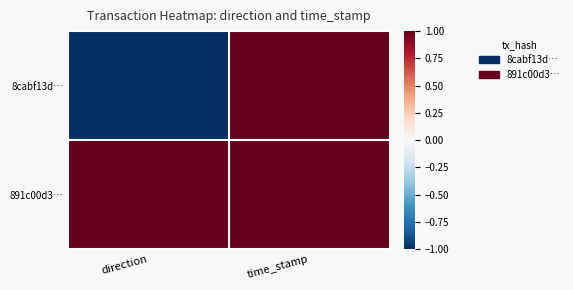

What is the spread (max minus min) of values at direction?

2.0